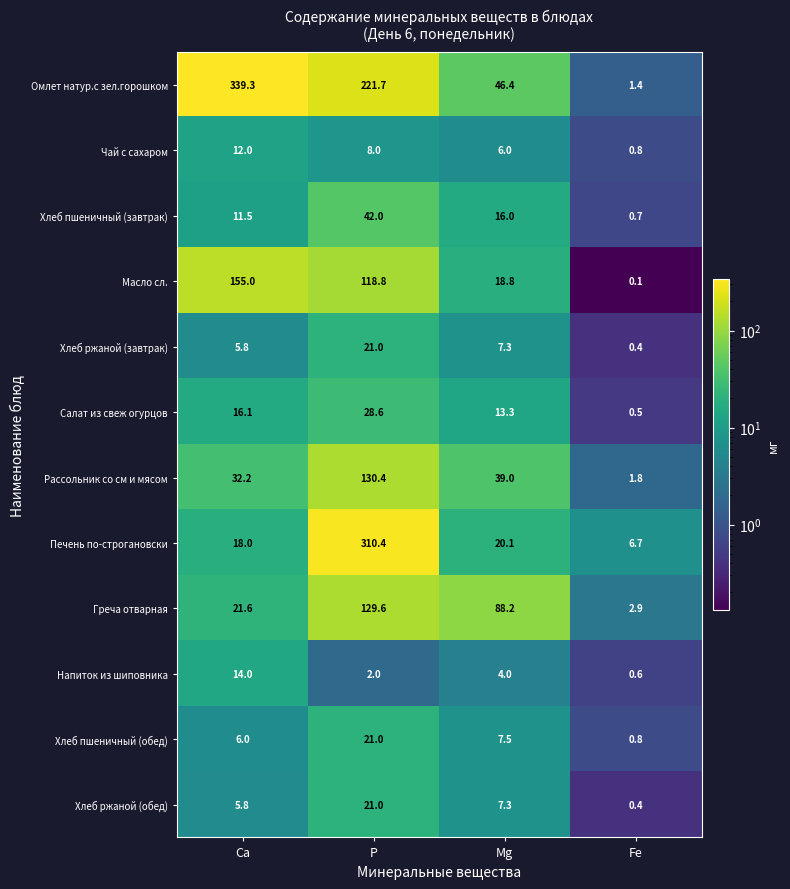

Which category has the lowest value in the Омлет натур.с зел.горошком series?

Fe